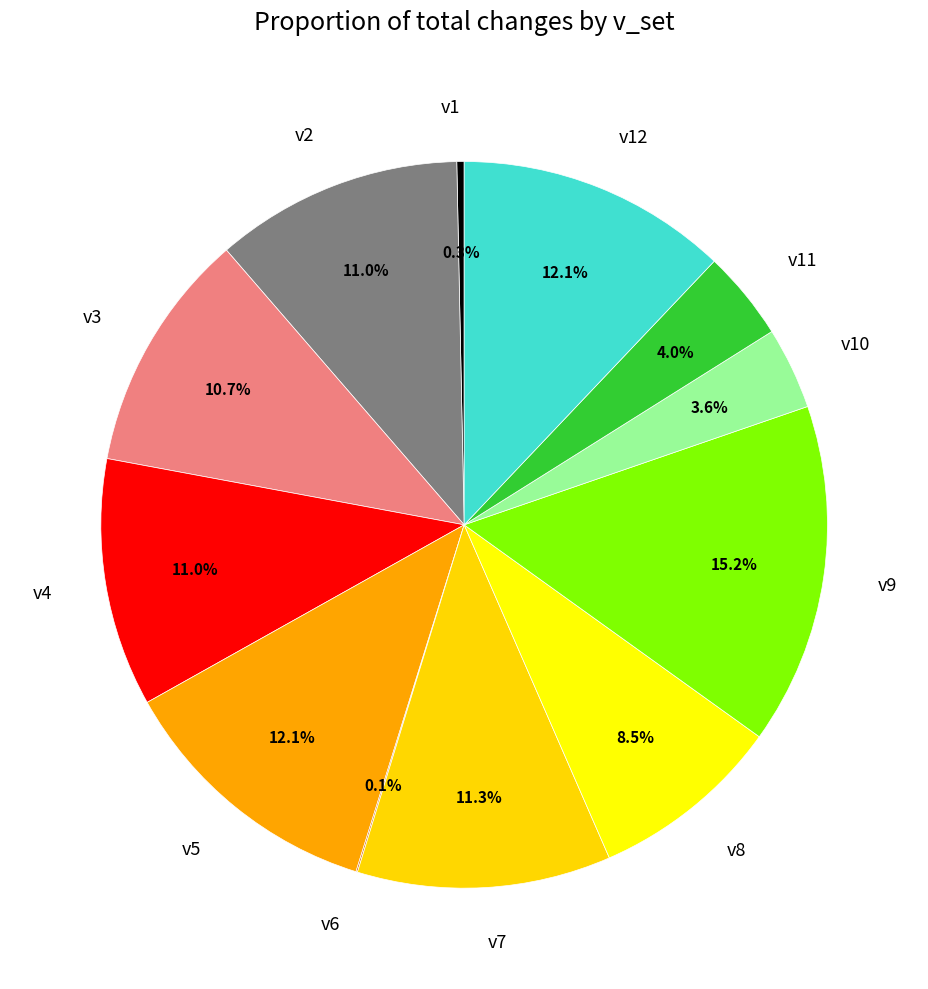

To the nearest percent, what is the difference between the v2 and v9 slice percentages?

4%